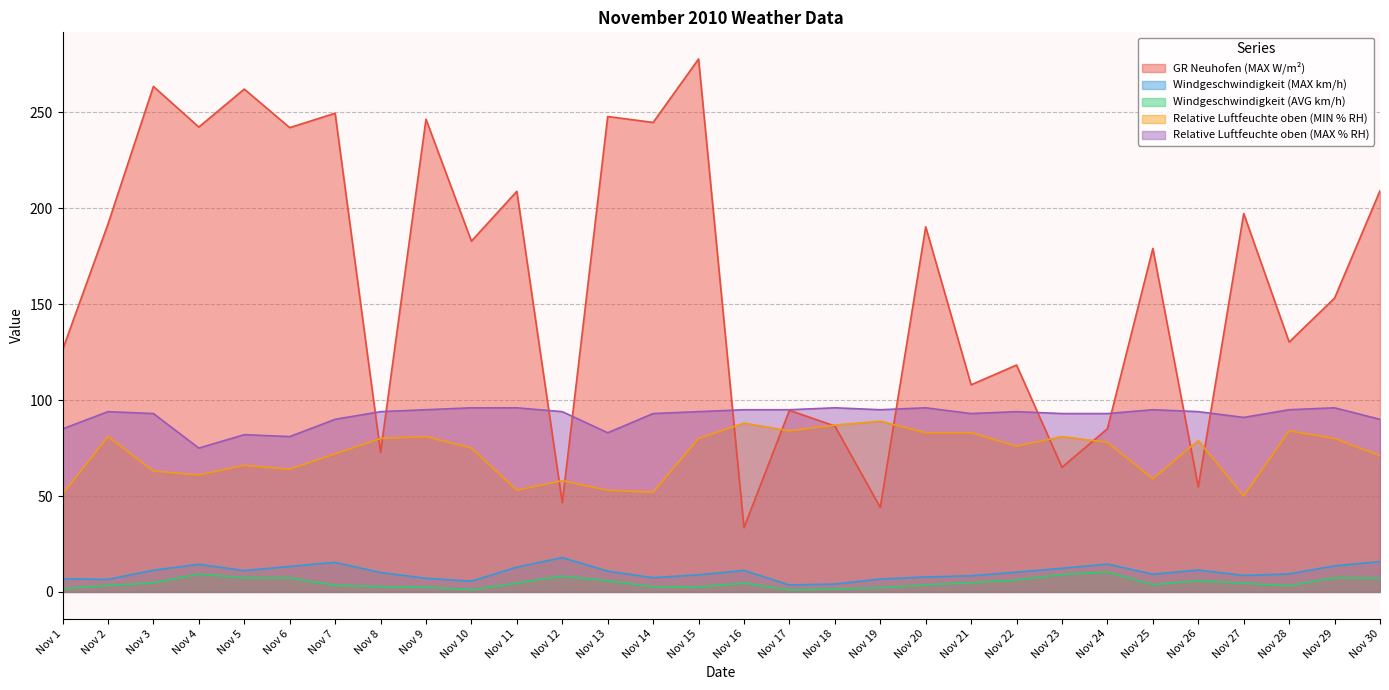

What is the minimum value for GR Neuhofen (MAX W/m²)?

33.5